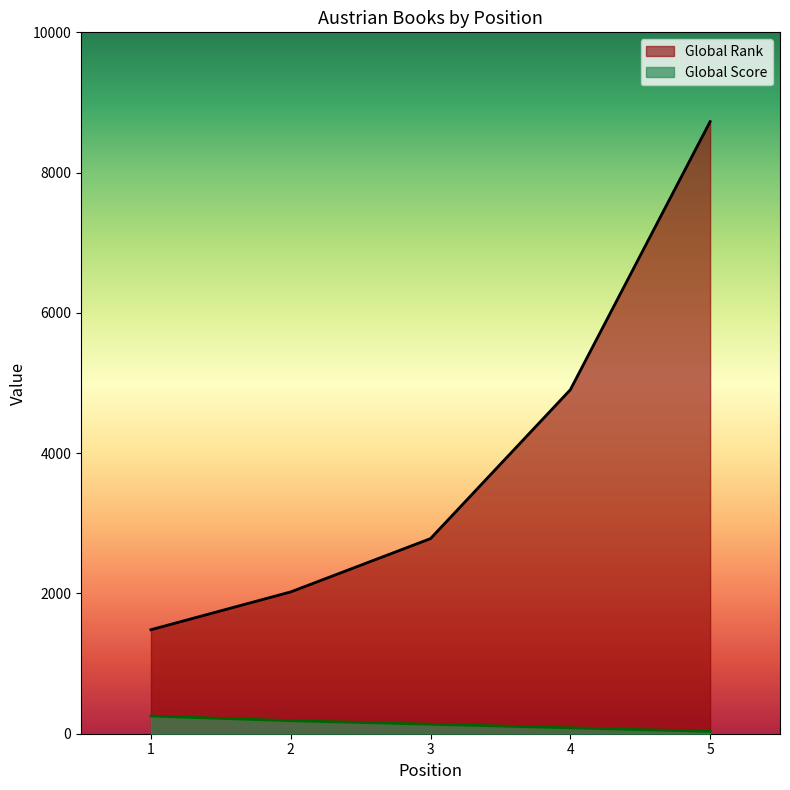

Is the value of Global Score at 2 greater than the value of Global Rank at 4?

No